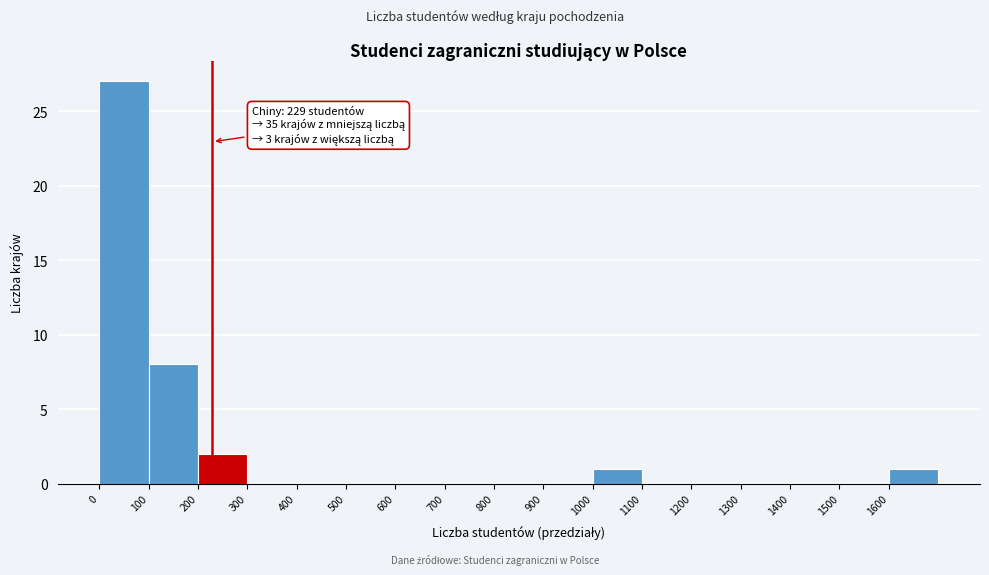

Which range on the x-axis has the tallest bar?

0 to 100